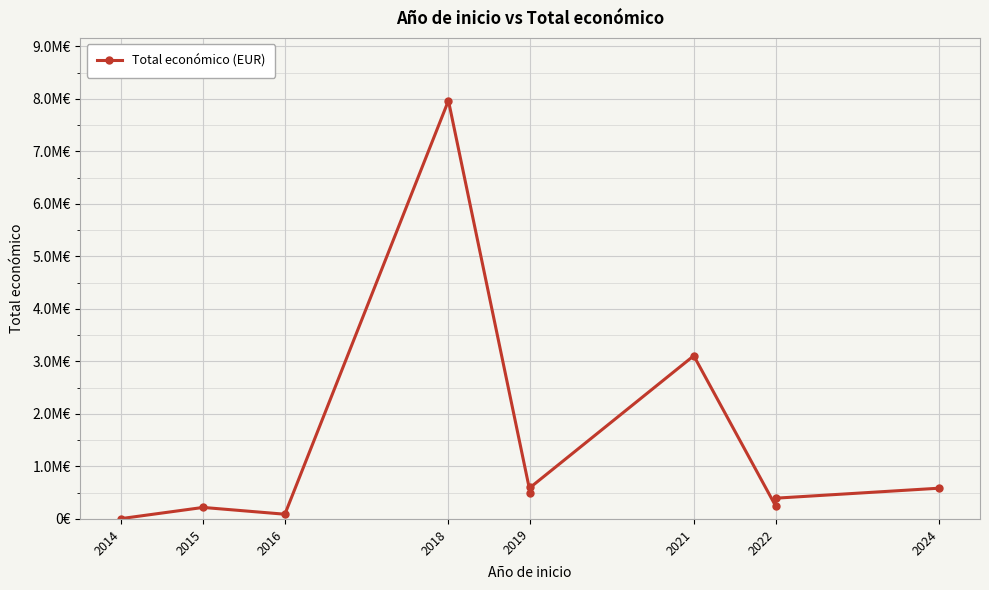

Count the number of values greater than 499930.

4